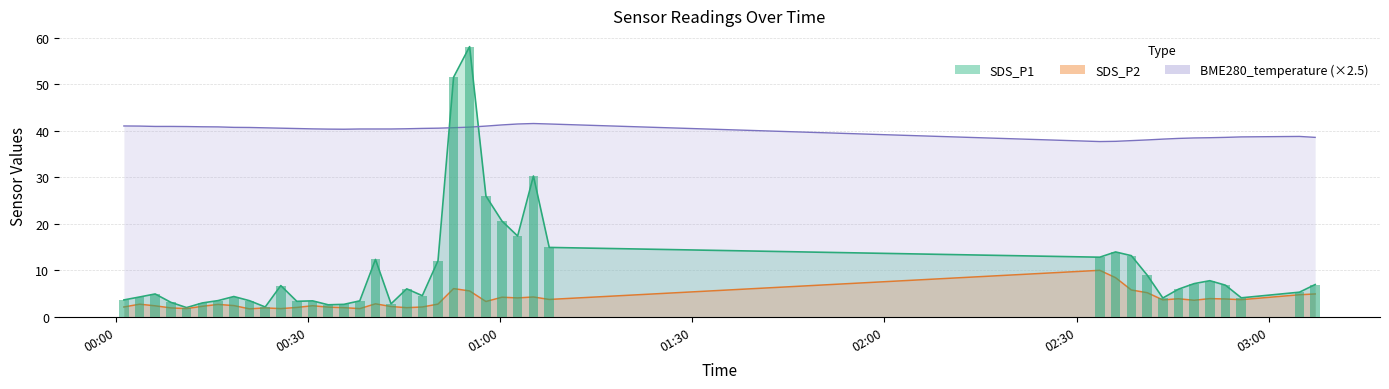

How many data points in BME280_temperature are above 16?

28